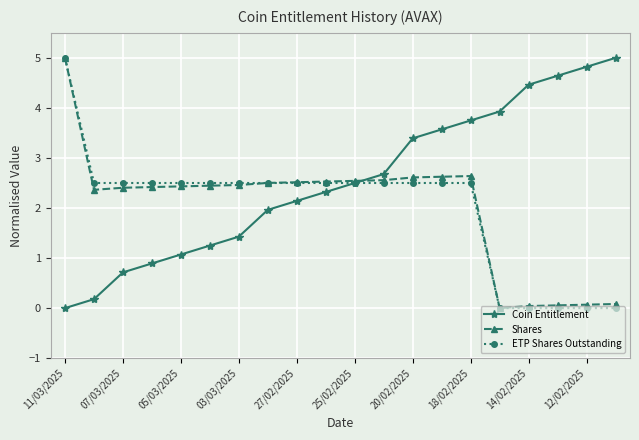

Which series has the largest total across all categories?

Coin Entitlement